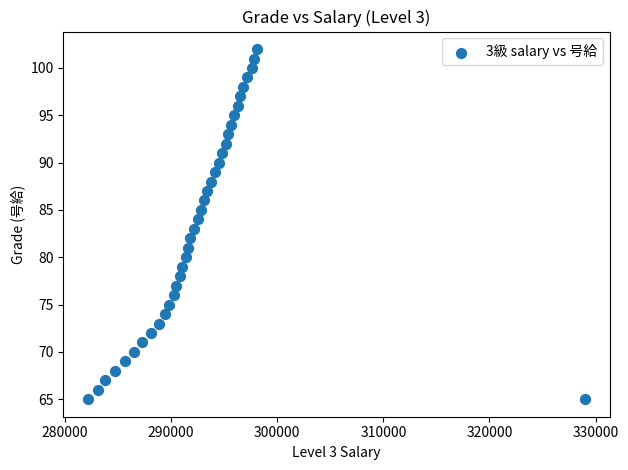

What is the range of Y values (max minus min)?

37